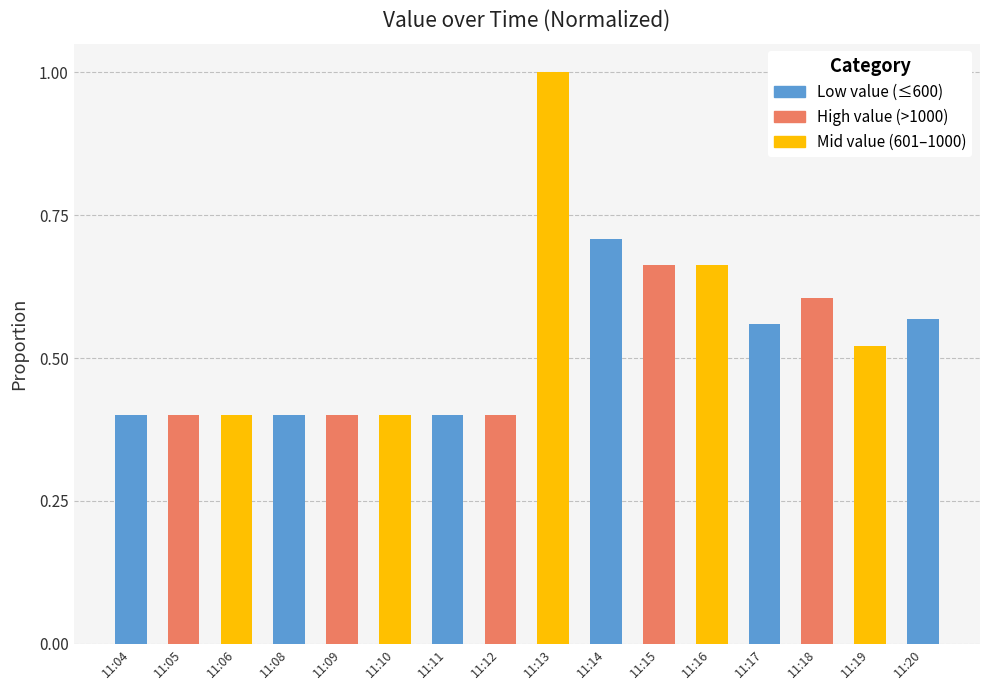

Is it true that the value at 11:13 is 1.0?

True